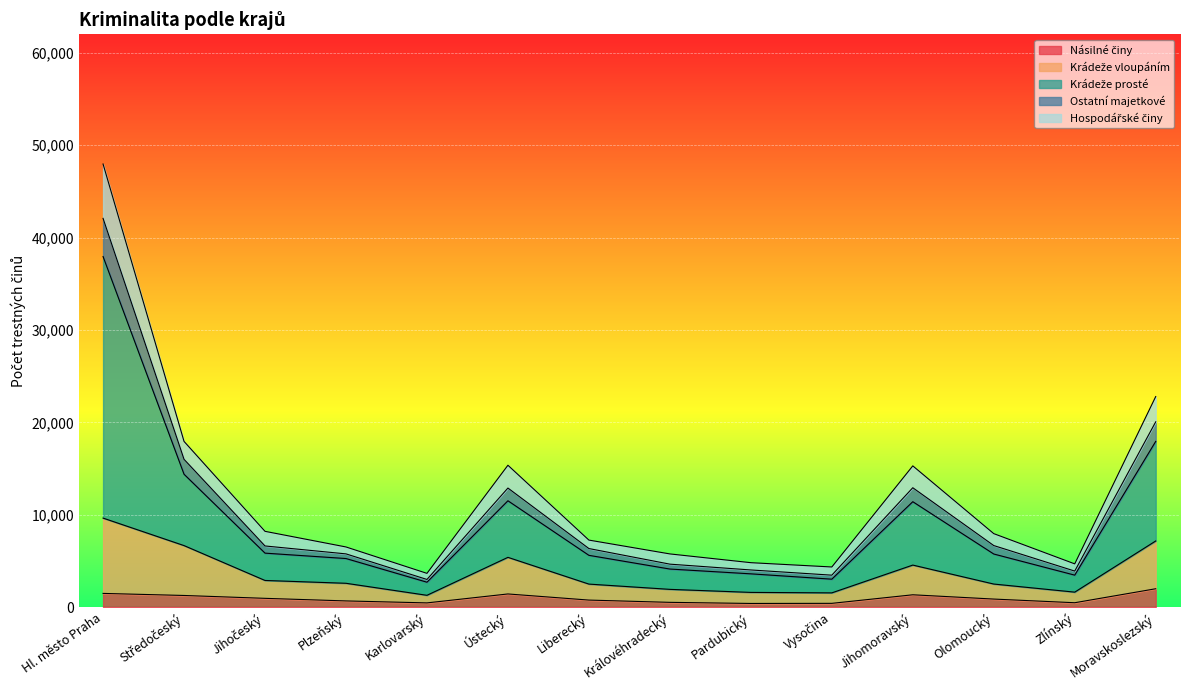

How many distinct data groups are displayed?

5